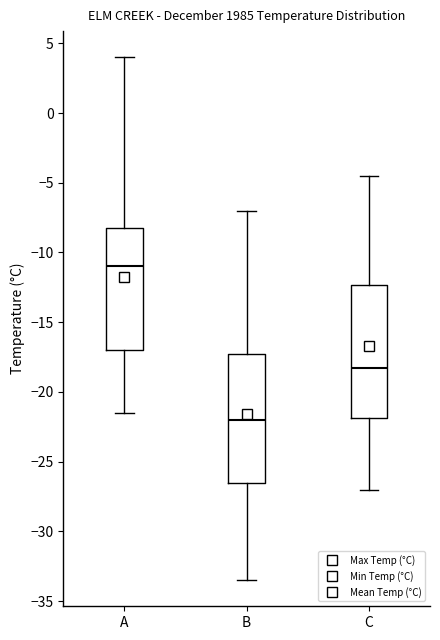

Where is the upper edge of the box for C on the y-axis? The values are not printed on the chart, so give them approximately, as read against the axis.

-12.5